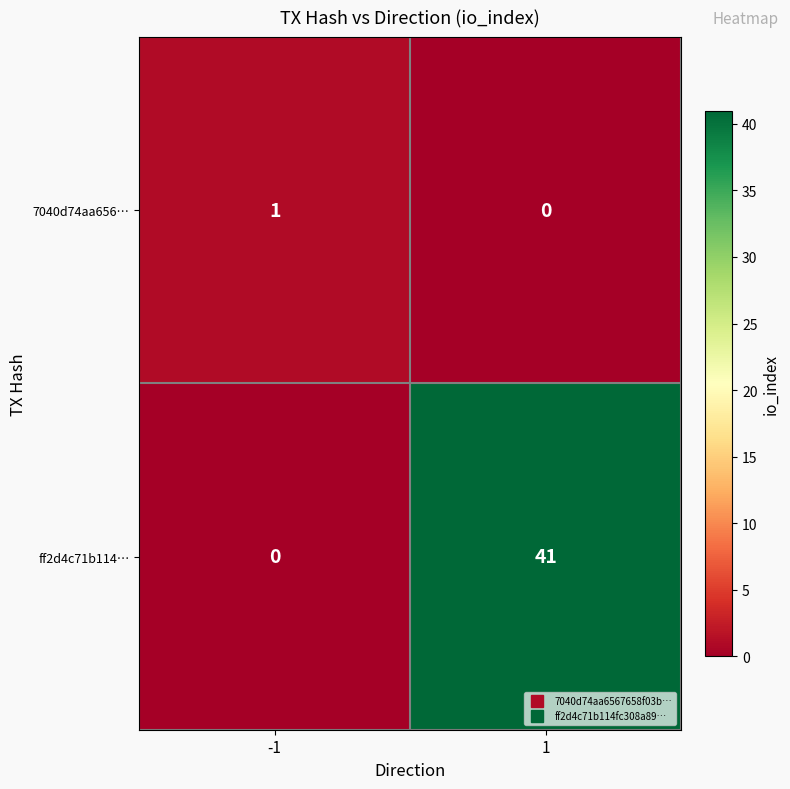

True or false: 7040d74aa656… has a value of 0 at 1.

True